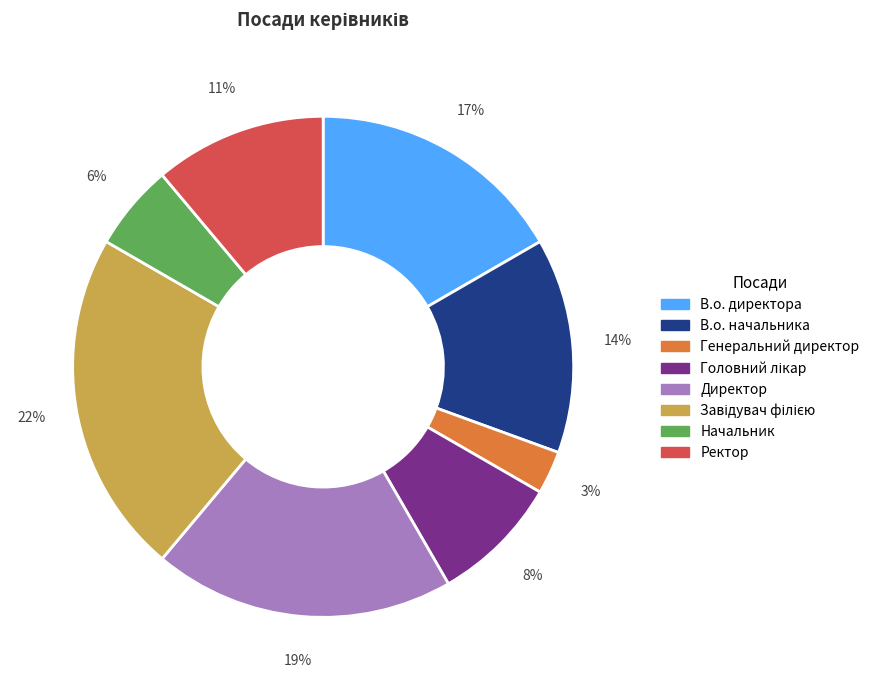

Is it true that В.о. директора is 5% of the pie?

False